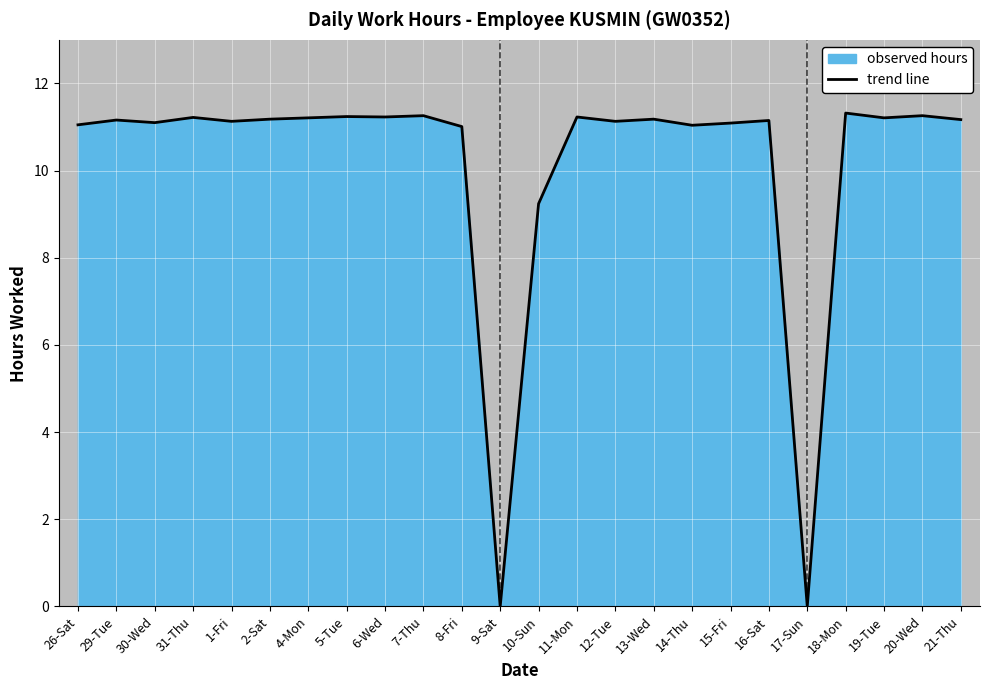

The value at 26-Sat is 16.9. True or false?

False